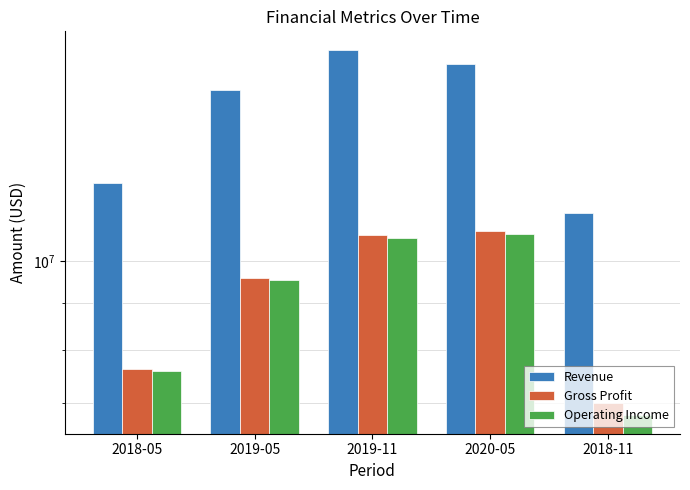

Count the Revenue values in the range 12186480 to 16430140.

3